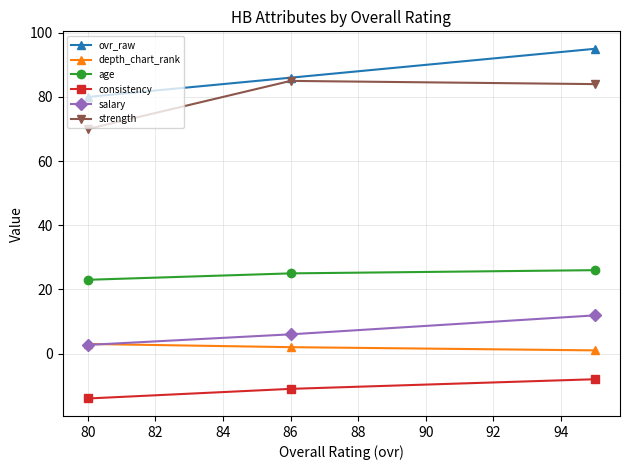

What is the average value of the depth_chart_rank series?

2.0